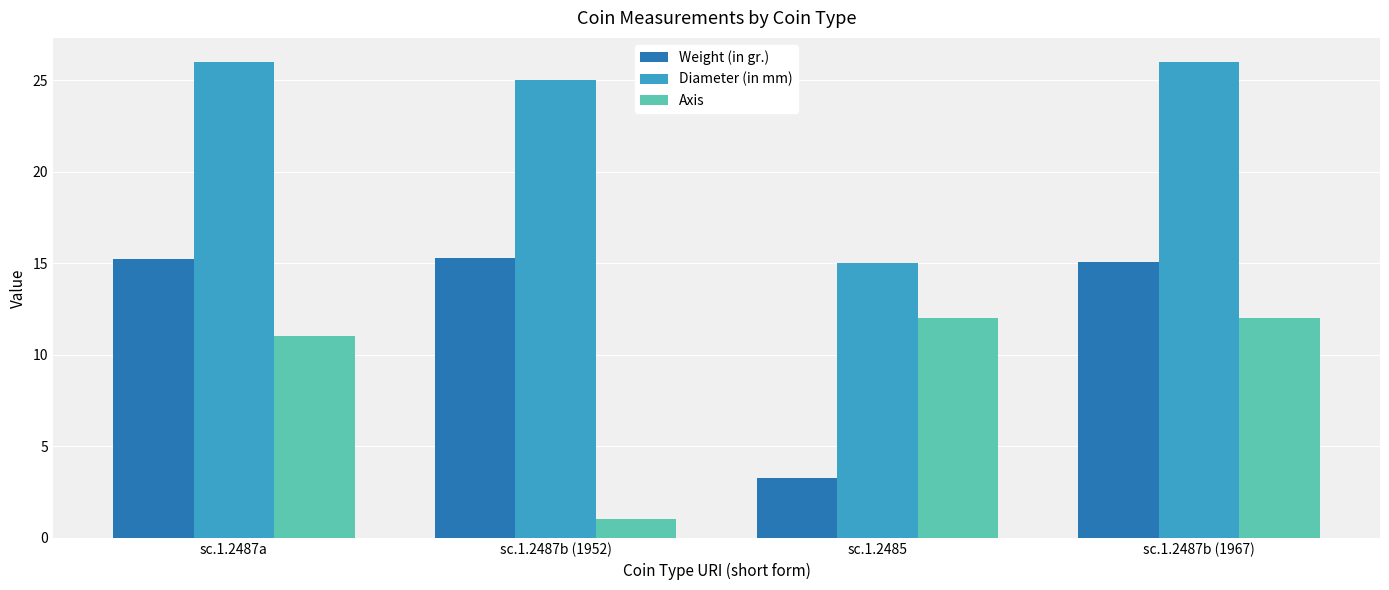

Which series has the widest spread of values?

Weight (in gr.)